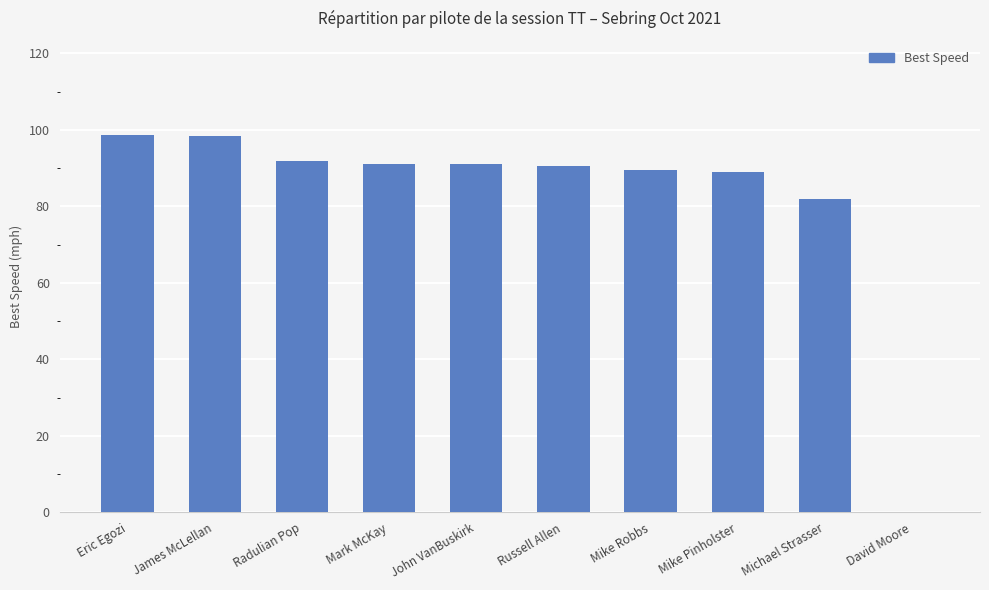

Is it true that the value at James McLellan is 134.6?

False